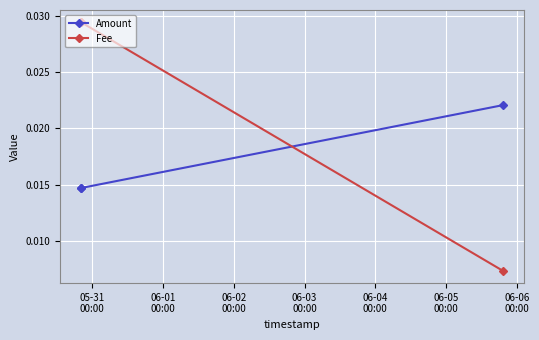

Rank the series by their average value, from highest to lowest.

Fee, Amount